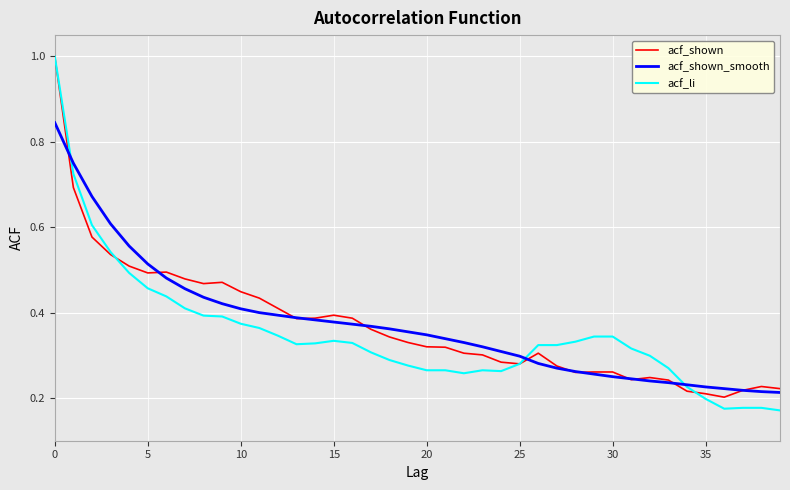

Which series has the largest range (max minus min)?

acf_li